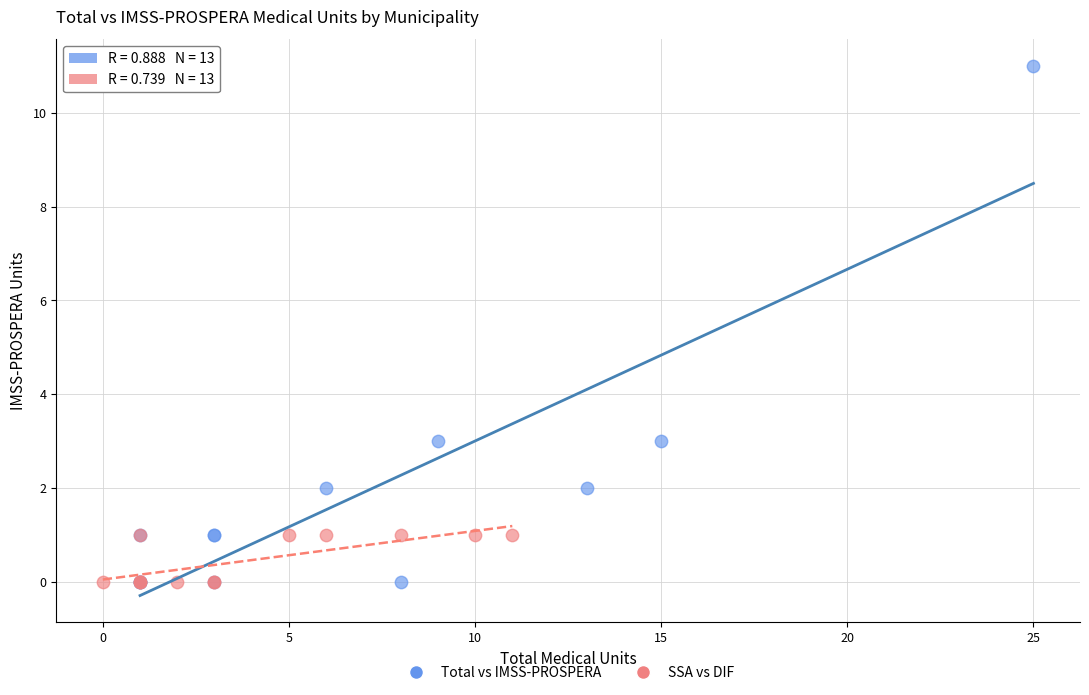

Which series reaches the maximum Y coordinate?

Total vs IMSS-PROSPERA